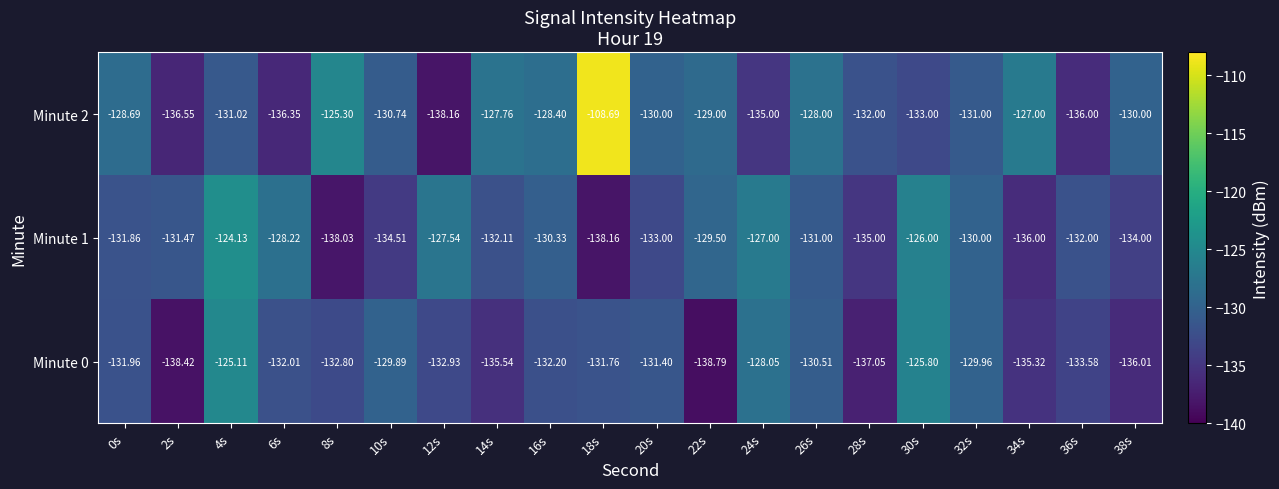

At which category is the sum across all series the highest?

18s